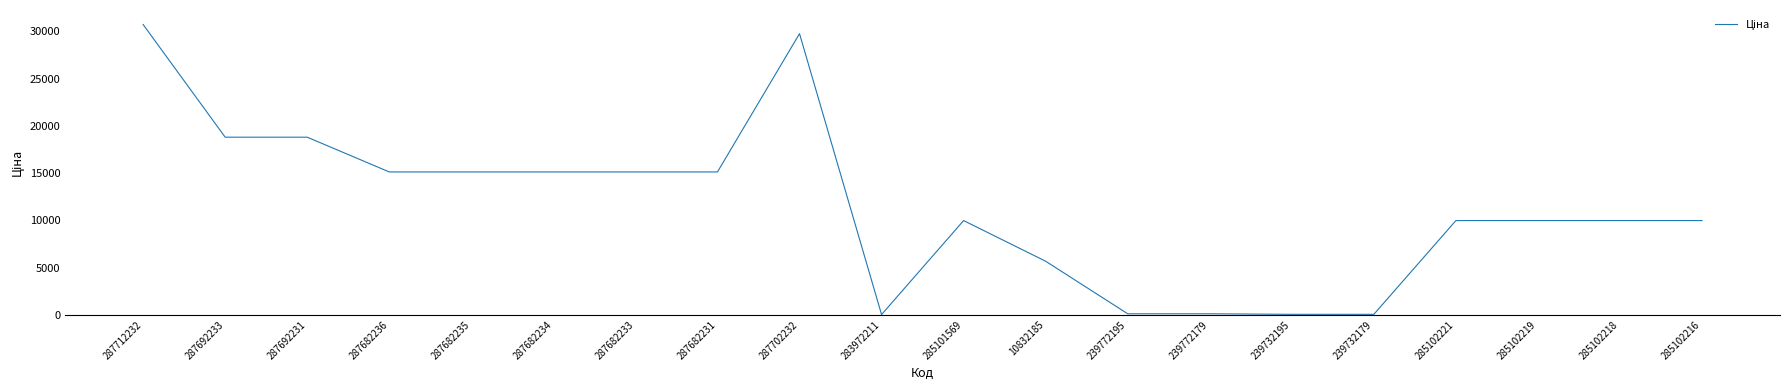

True or false: the data shows 6312.6 at 285101569.

False